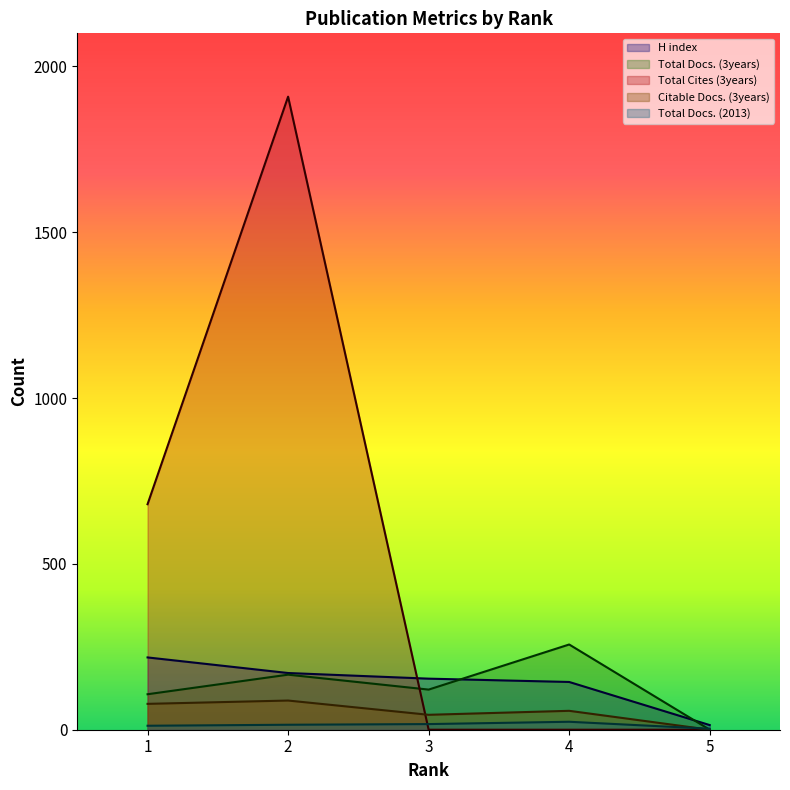

How many lines are shown in the chart?

5